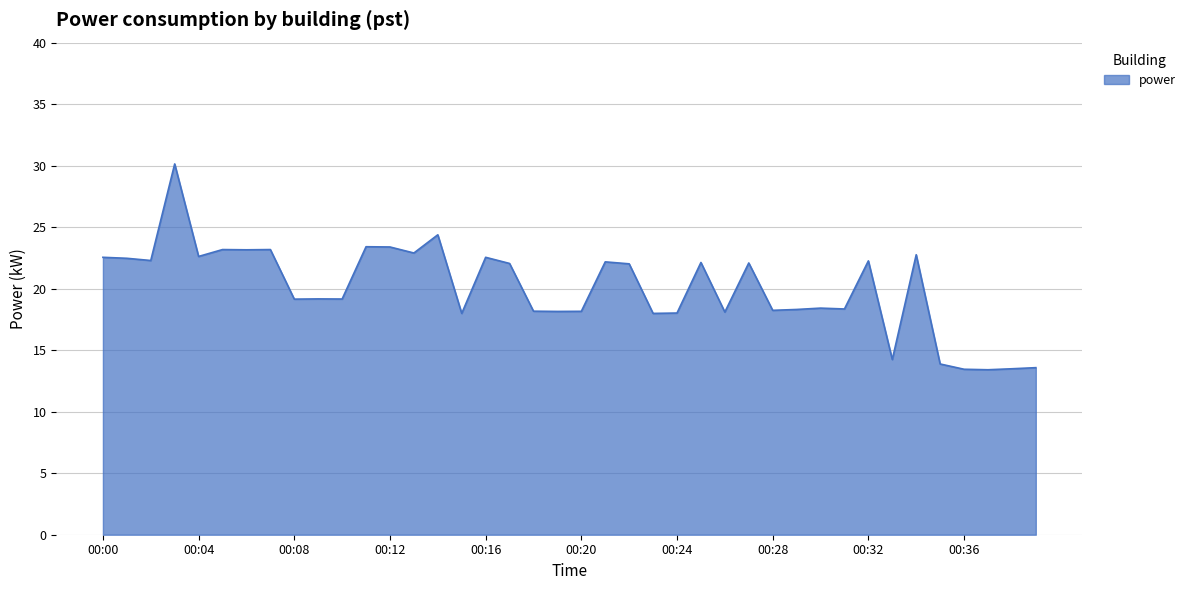

Does the chart have visible grid lines?

Yes